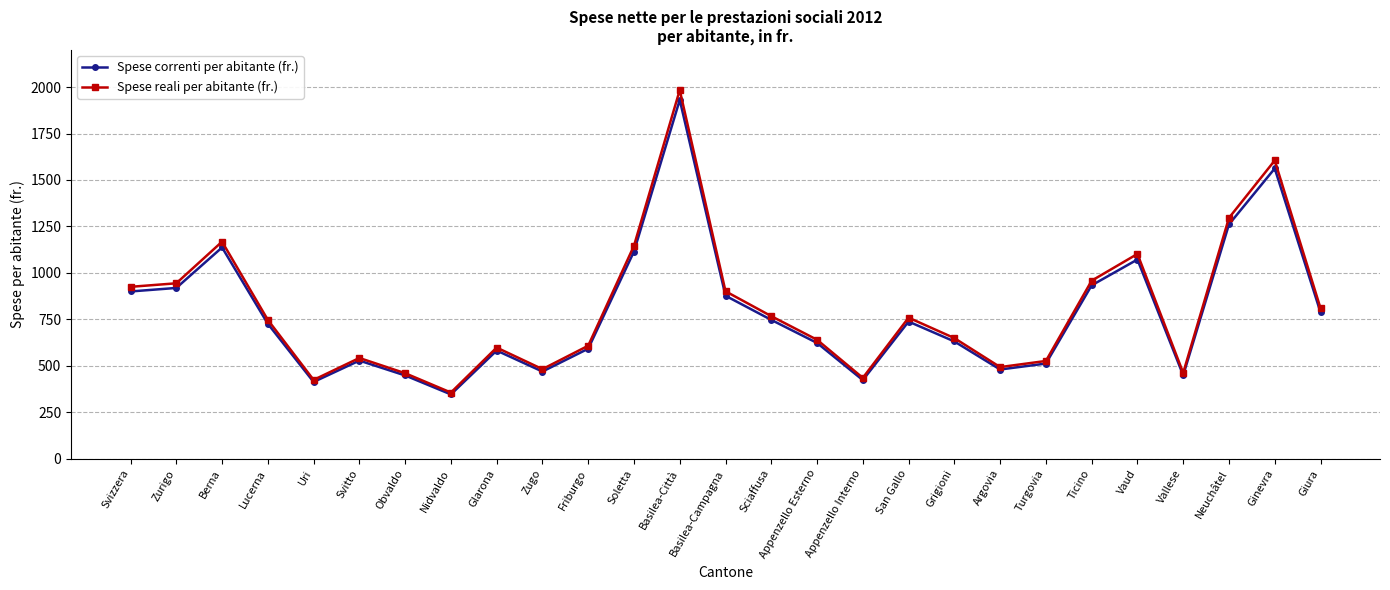

What is the total value across all series at Nidvaldo?

702